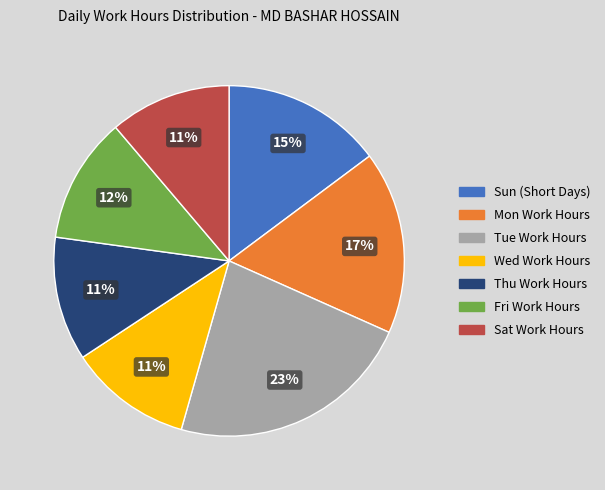

Is there a majority slice in this chart?

No